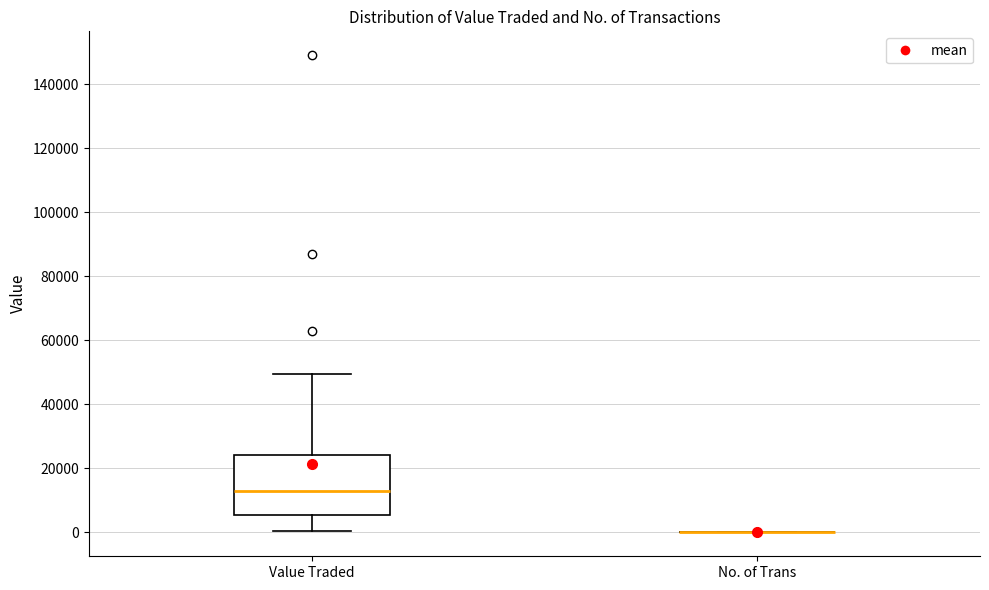

Reading left to right, read every box against the y-axis: the position of its median line, the range the box covers, and the ends of its whiskers. The values are not printed on the chart, so give them approximately, as read against the axis.

Value Traded: median 12000, box 6000 to 24000, whiskers 0 to 50000
No. of Trans: box collapsed to a line at 0, whiskers 0 to 0